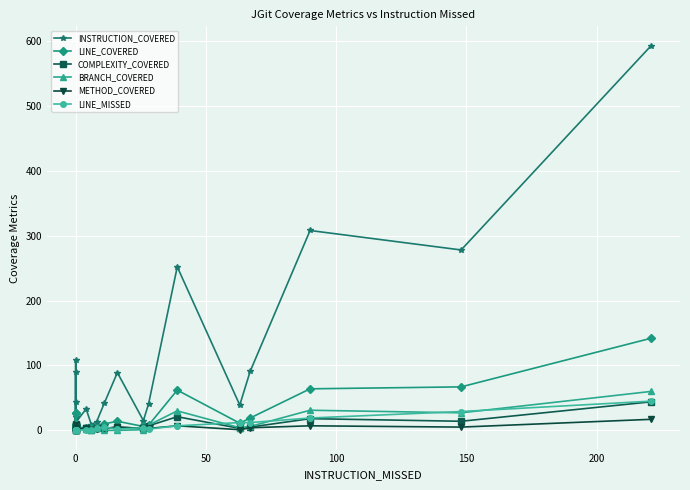

Count the number of data series in this chart.

6